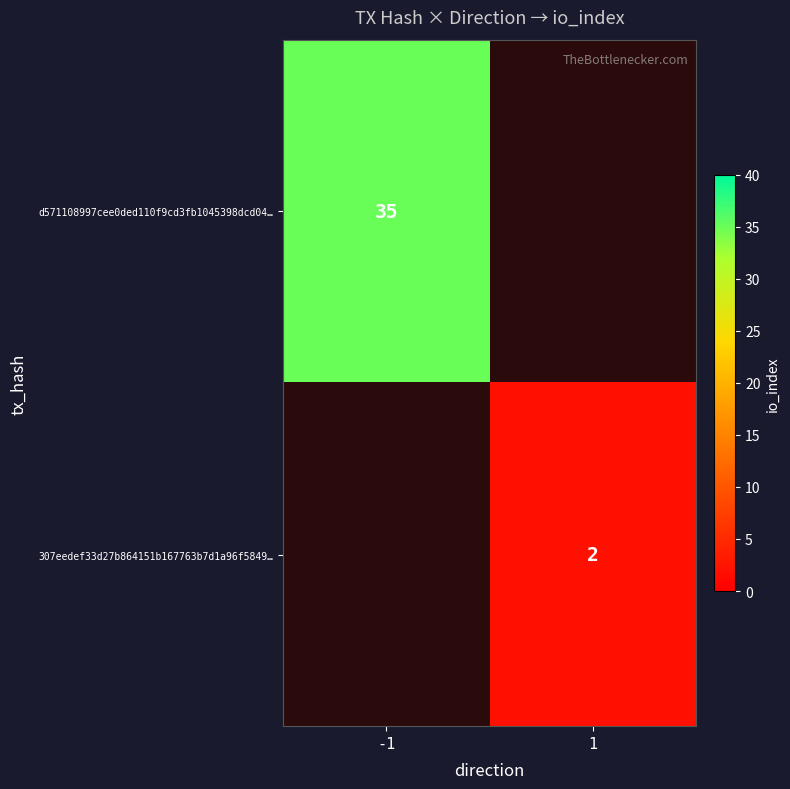

Is it true that d571108997cee0ded110f9cd3fb1045398dcd04… equals 35 at -1?

True